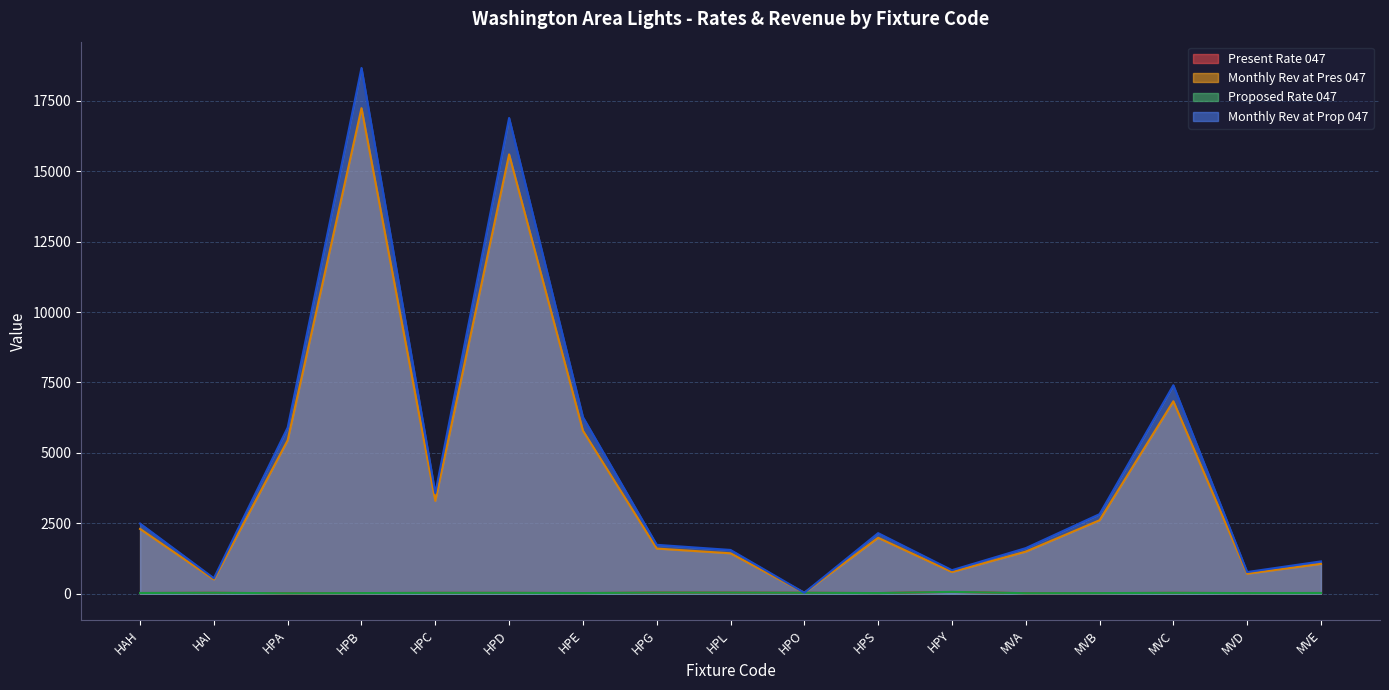

Reading right to left, list all the values displayed in this chart.

Present Rate 047: 23.5	20.3	27.7	19.5	16.2	59.3	20.7	30.3	35.0	35.6	20.7	27.9	27.7	20.1	14.1	29.7	22.8
Monthly Rev at Pres 047: 1058.8	709.5	6834.5	2607.6	1494.1	770.6	1985.3	30.3	1434.2	1602.0	5790.4	15601.6	3296.3	17243.0	5450.3	505.6	2299.8
Proposed Rate 047: 25.5	21.9	30.0	21.1	17.6	64.2	22.4	32.8	37.9	38.5	22.4	30.2	30.0	21.7	15.3	32.2	24.7
Monthly Rev at Prop 047: 1146.6	768.2	7402.6	2824.7	1618.3	834.6	2150.4	32.8	1553.1	1734.8	6272.0	16895.2	3570.0	18670.6	5901.9	547.6	2490.7